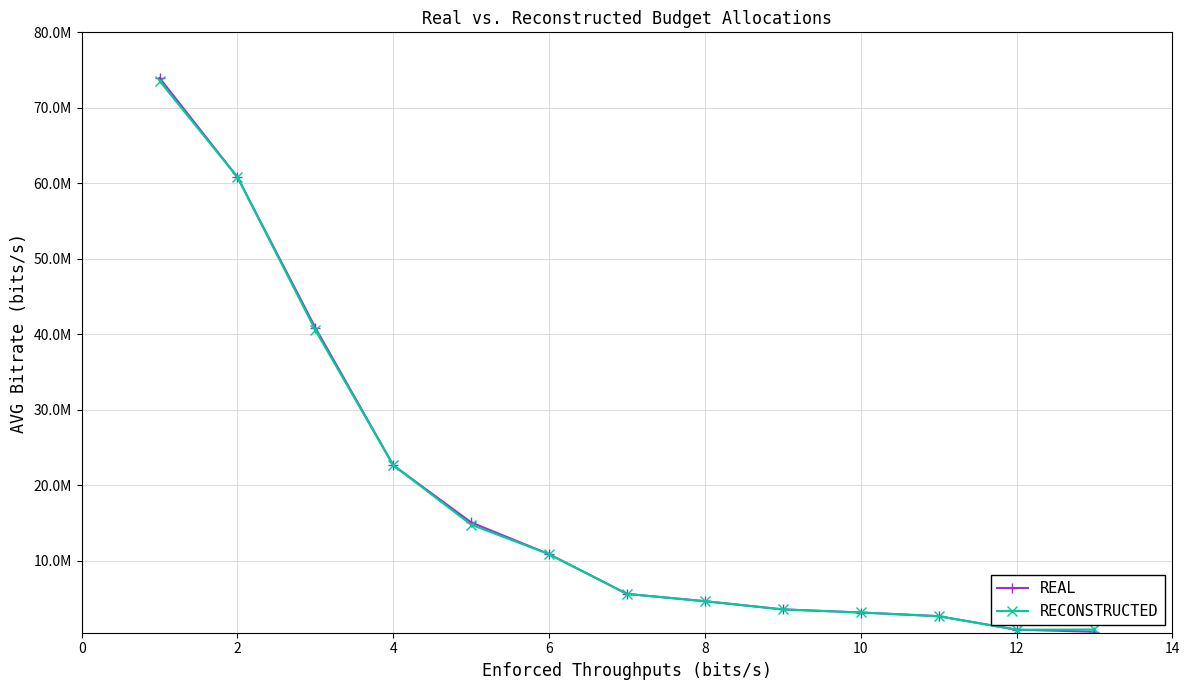

What is the average value of the RECONSTRUCTED series?

18841228